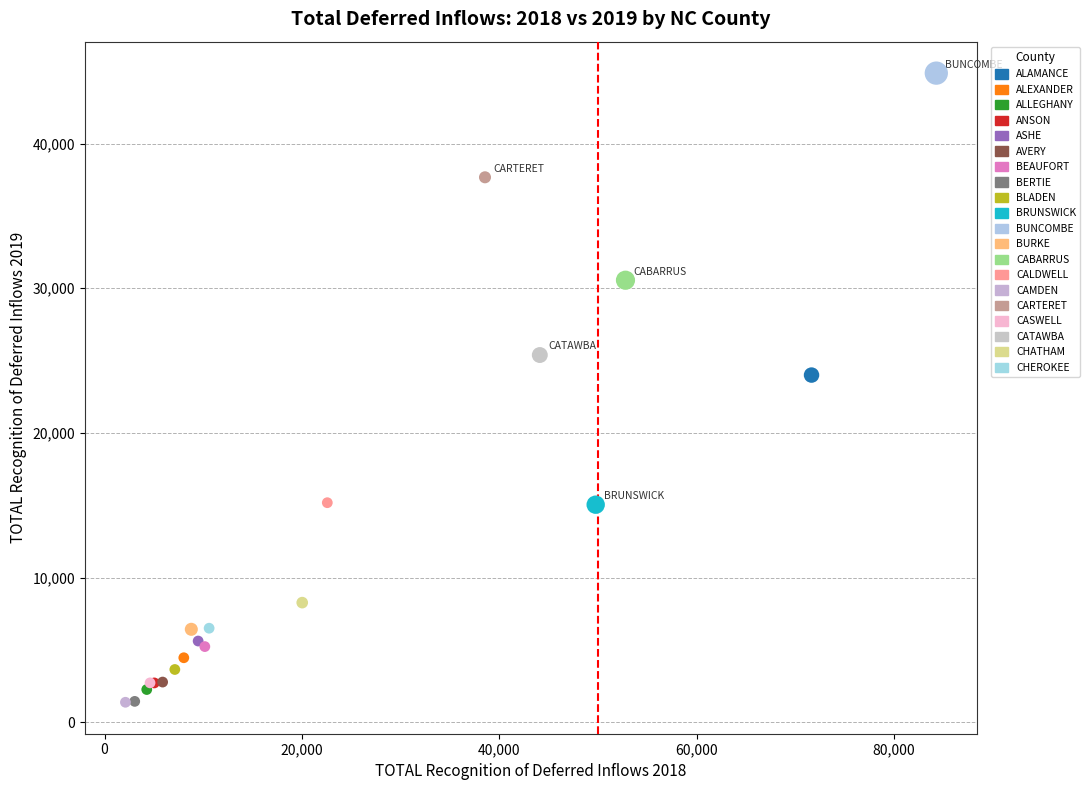

Which series reaches the maximum Y coordinate?

BUNCOMBE